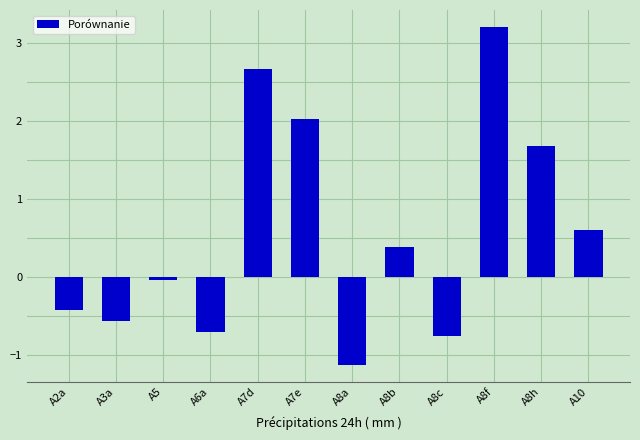

How many negative values are there?

6